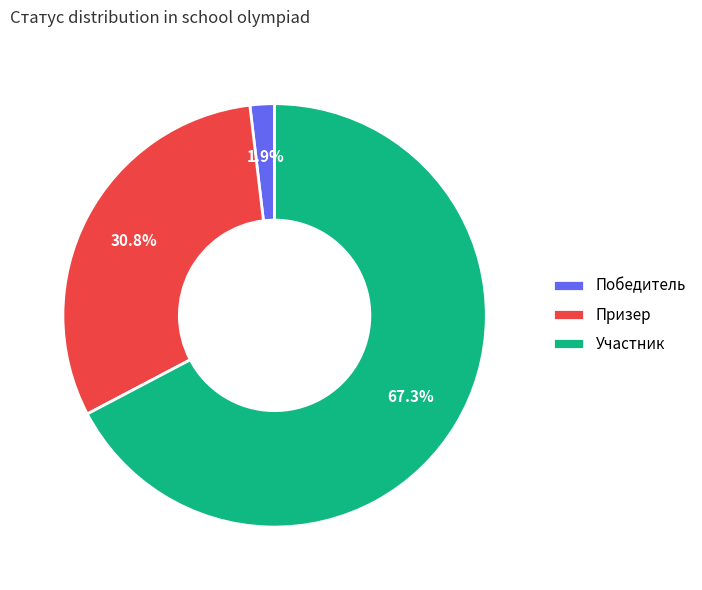

Combined, what portion of the pie is Участник and Призер?

98.1%